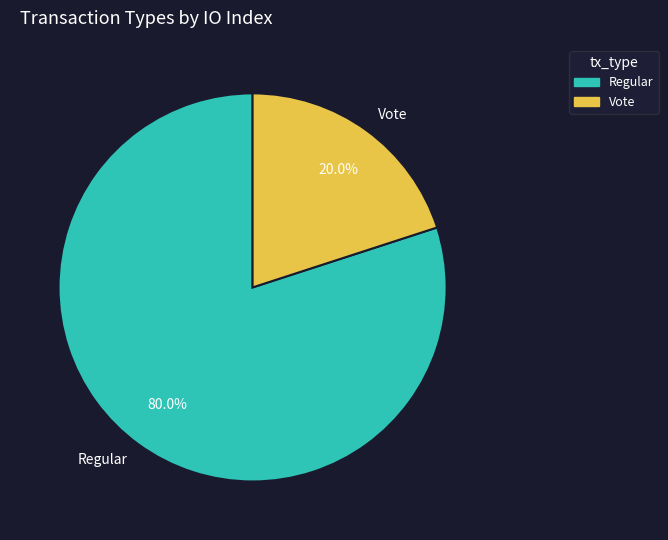

Count the number of slices in the pie.

2